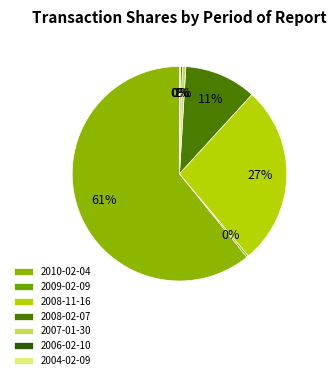

What is the change in value from 2010-02-04 to 2008-11-16?

-124362